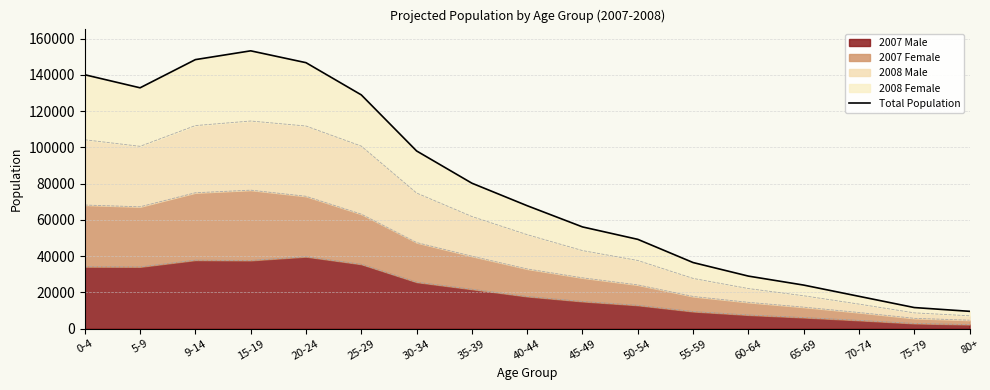

What is the difference between the values at 55-59 and 60-64?

7473